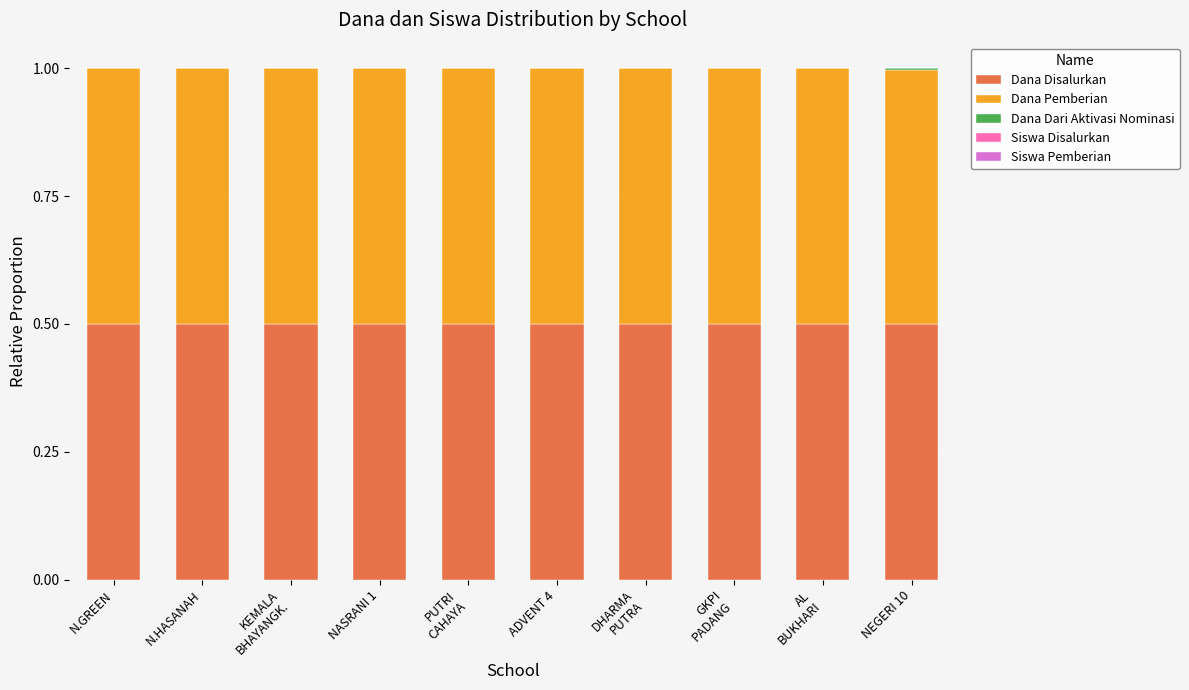

What is the sum of all Dana Disalurkan values?

5.0